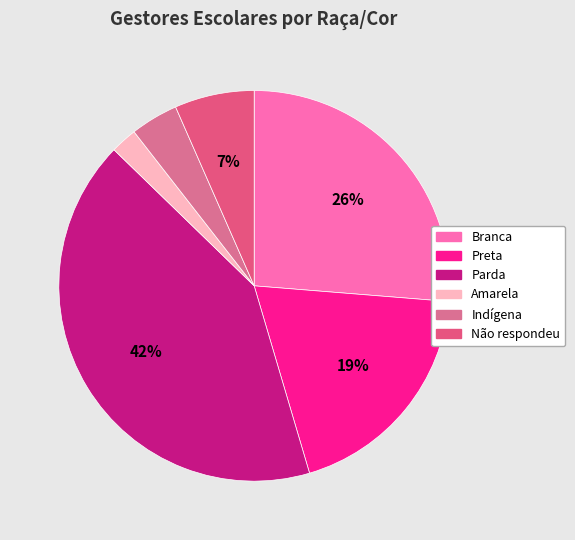

Approximately how many times larger is the value at Parda compared to Amarela?

19.1